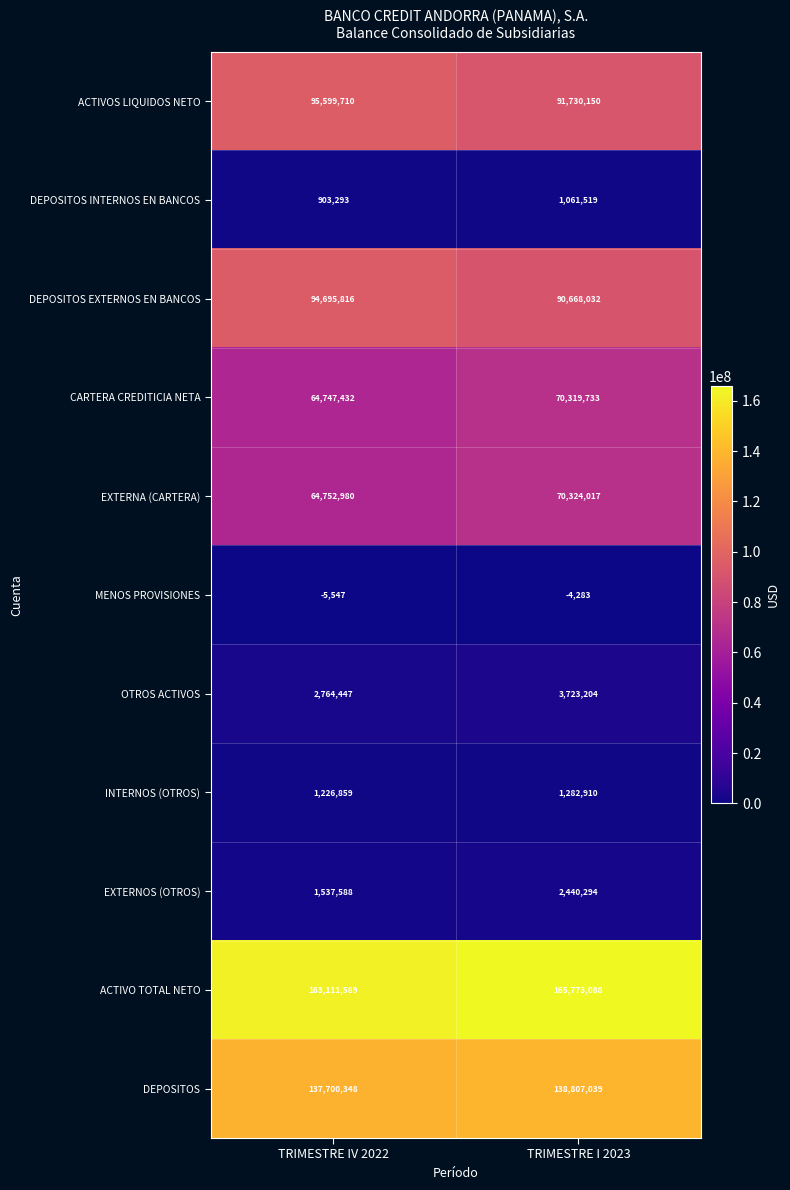

Which series has the largest range (max minus min)?

CARTERA CREDITICIA NETA